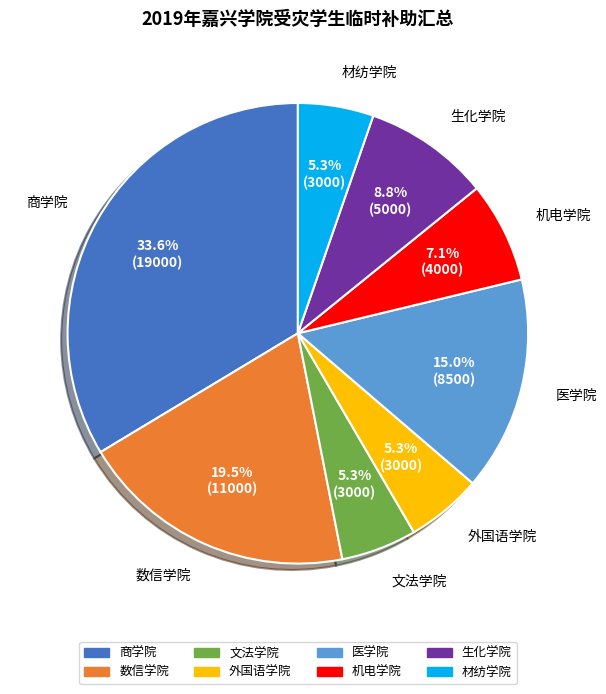

To the nearest percent, what portion does 机电学院 represent?

7%